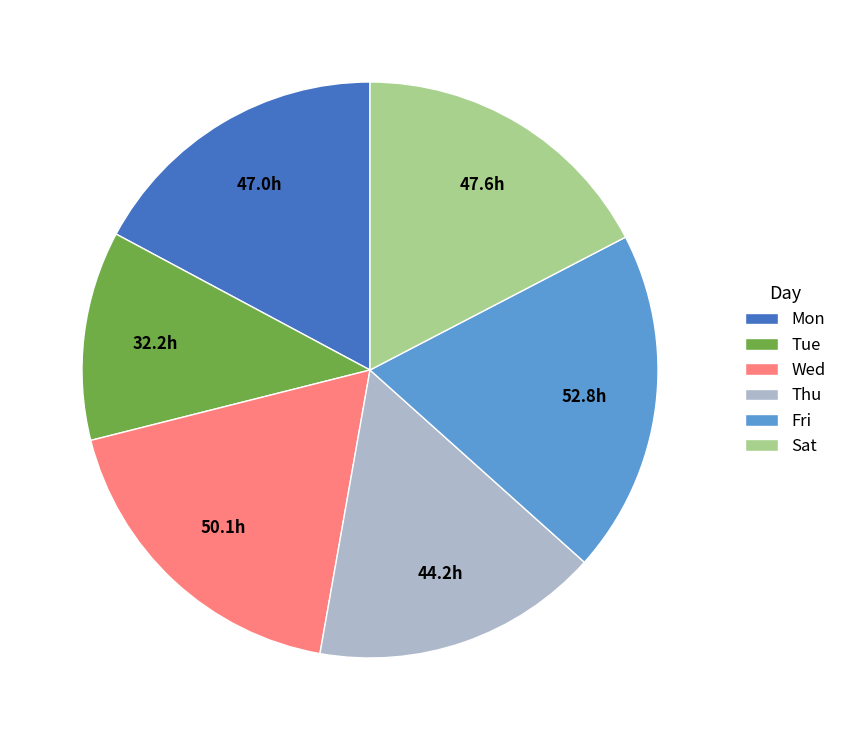

Do Fri and Tue together represent more than half of the pie?

No